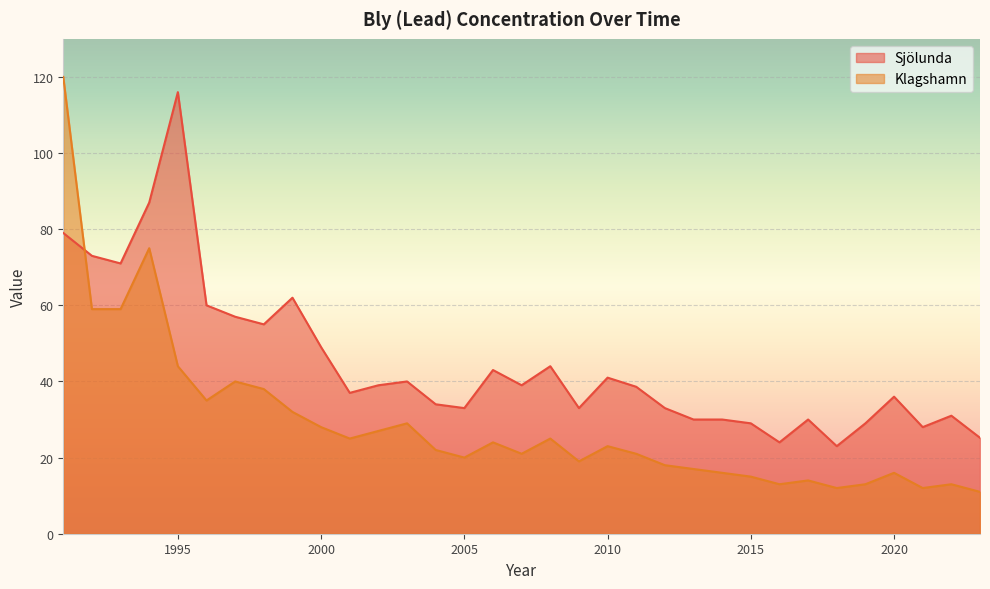

Reading right to left, what are all the values shown in this chart?

Sjölunda: 25.2	31.0	28.0	36.0	29.0	23.0	30.0	24.0	29.0	30.0	30.0	33.0	38.6	41.0	33.0	44.0	39.0	43.0	33.0	34.0	40.0	39.0	37.0	49.0	62.0	55.0	57.0	60.0	116.0	87.0	71.0	73.0	79.0
Klagshamn: 11.0	13.0	12.0	16.0	13.0	12.0	14.0	13.0	15.0	16.0	17.0	18.0	21.0	23.0	19.0	25.0	21.0	24.0	20.0	22.0	29.0	27.0	25.0	28.0	32.0	38.0	40.0	35.0	44.0	75.0	59.0	59.0	120.0